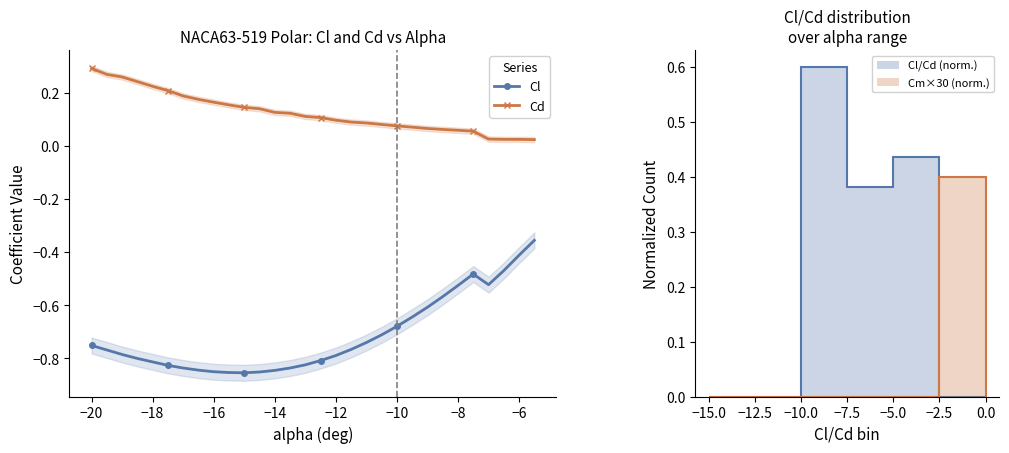

True or false: Cl has a value of -0.4 at −12.

False